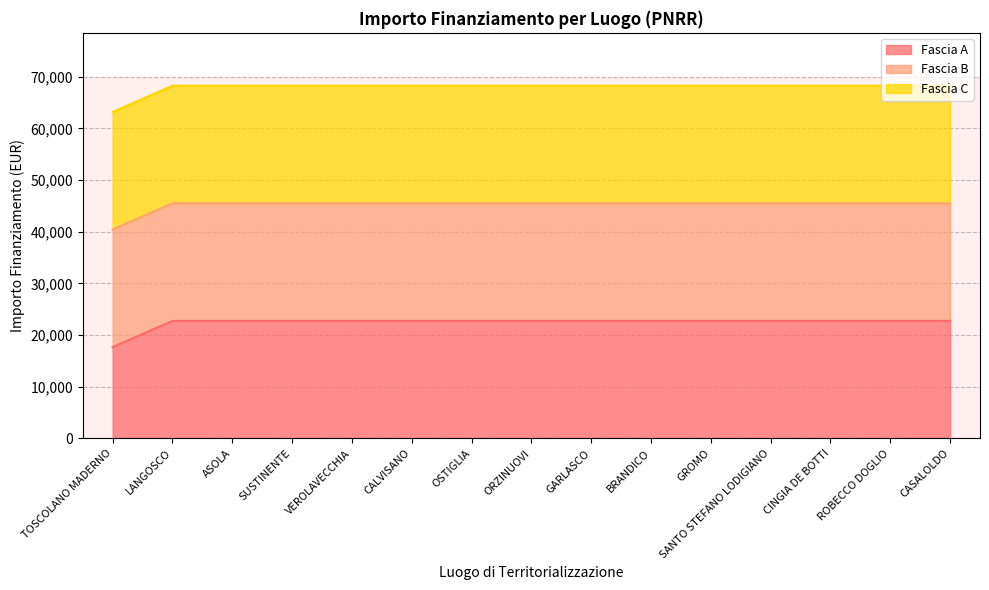

The value of Fascia A at CASALOLDO is 13224.9. True or false?

False